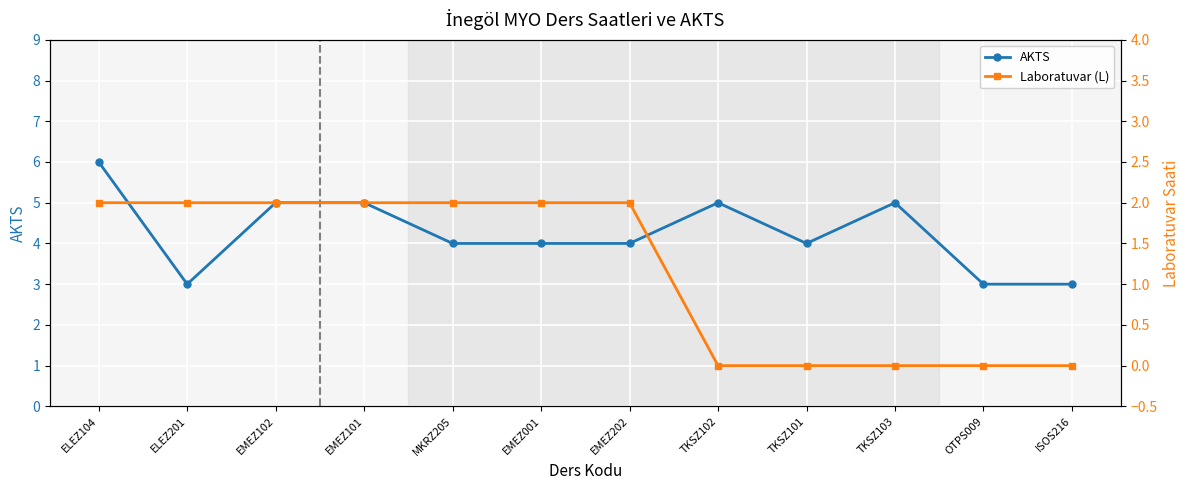

At EMEZ102, list the series in order from smallest to largest.

Laboratuvar (L), AKTS